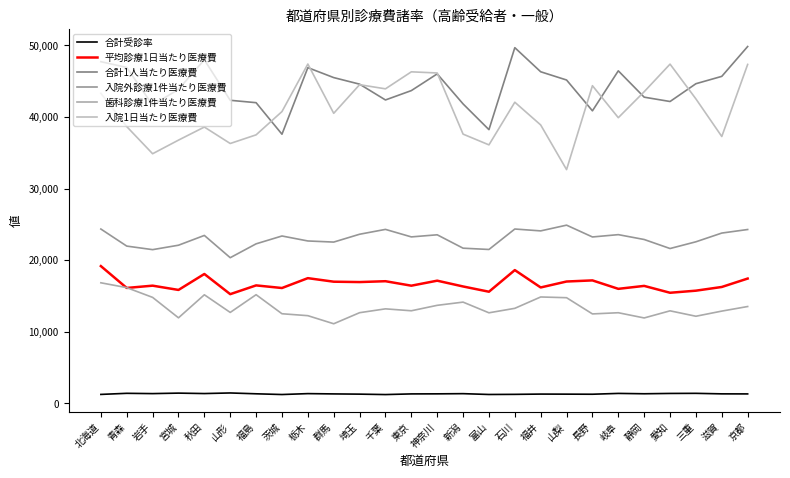

Does the chart display data point markers on the line(s)?

No